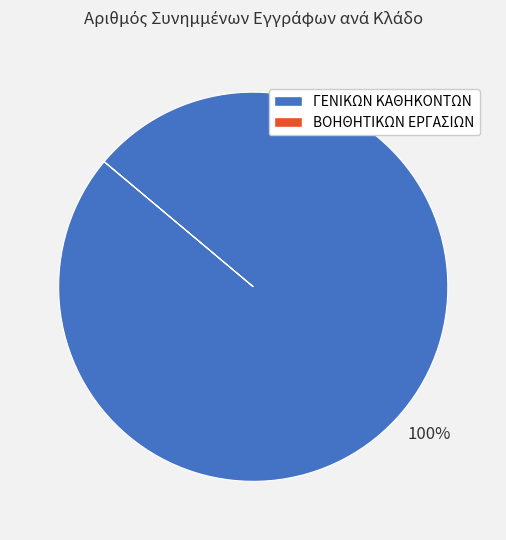

Is there any slice that represents more than half of the pie?

Yes